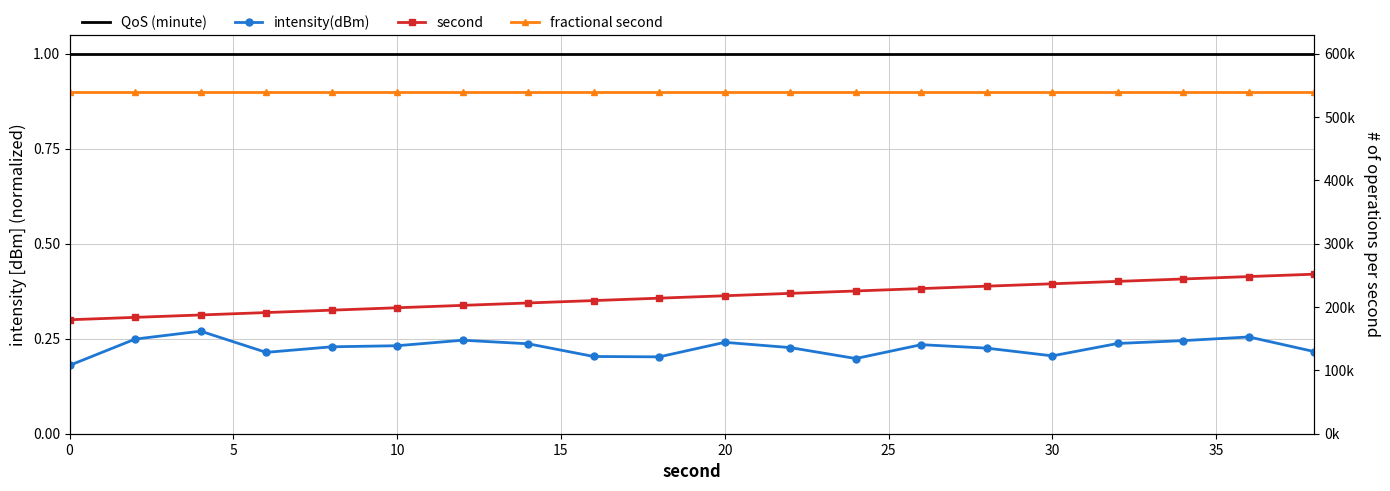

True or false: QoS (minute) has more than 1 points higher than both neighbors.

False